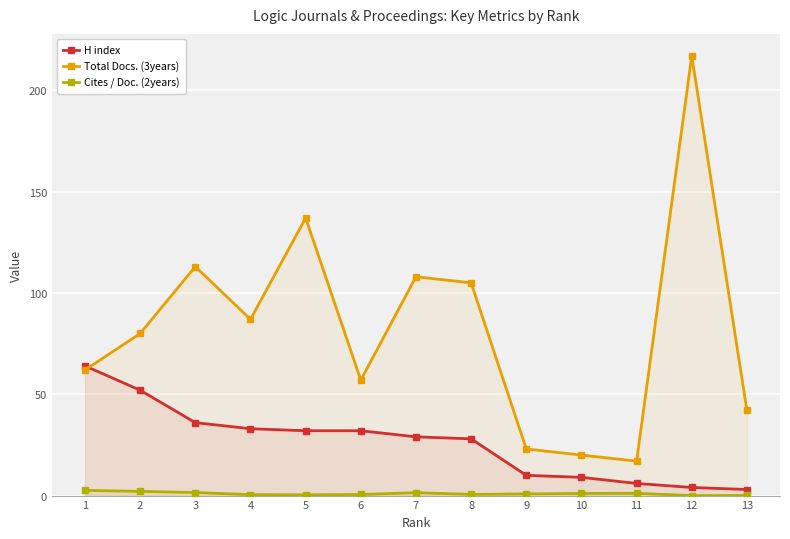

Is it true that Cites / Doc. (2years) equals 1.1 at 10?

True